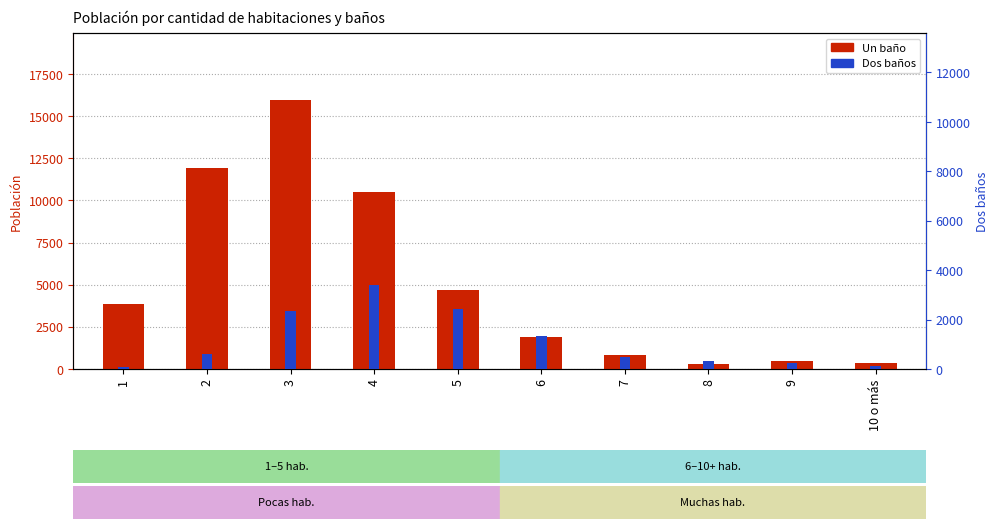

Reading left to right, list all the values displayed in this chart.

Un baño: 3831	11927	15943	10515	4686	1896	834	287	476	334
Dos baños: 91	597	2339	3399	2428	1337	500	322	227	117